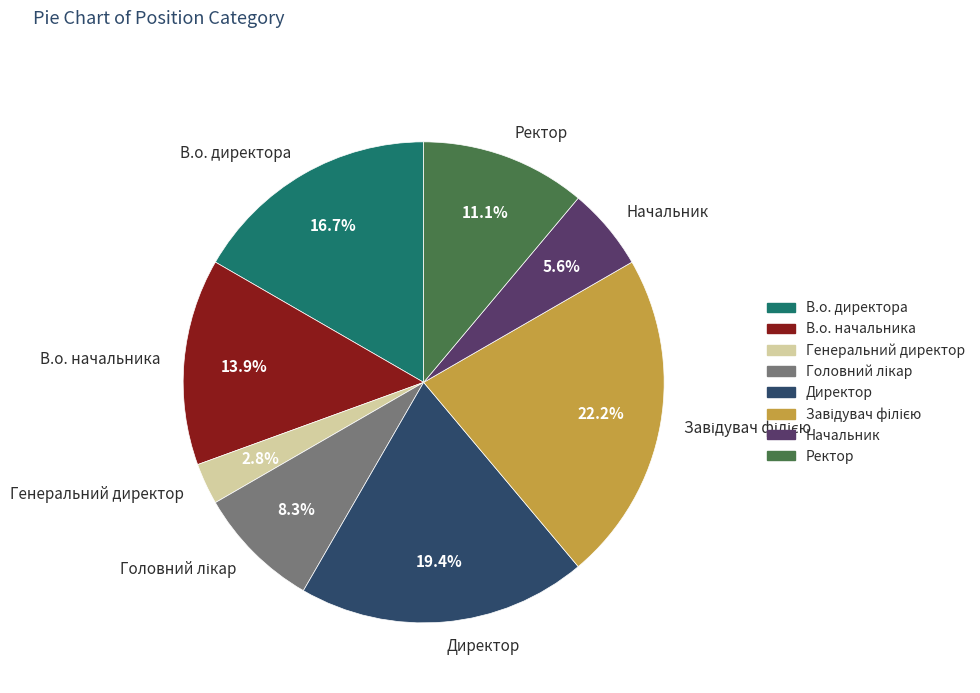

Which slice is the smallest?

Генеральний директор